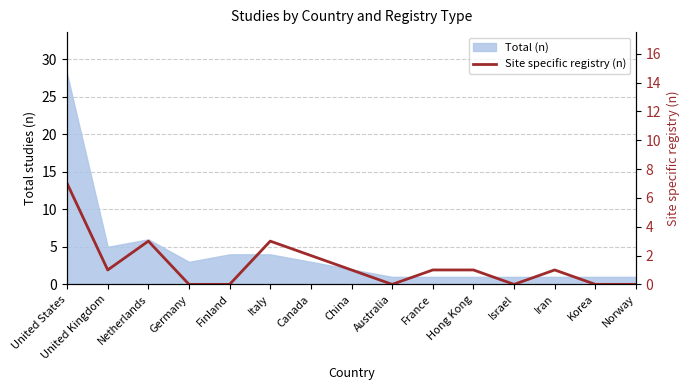

Reading left to right, extract all data points from this chart.

7	1	3	0	0	3	2	1	0	1	1	0	1	0	0